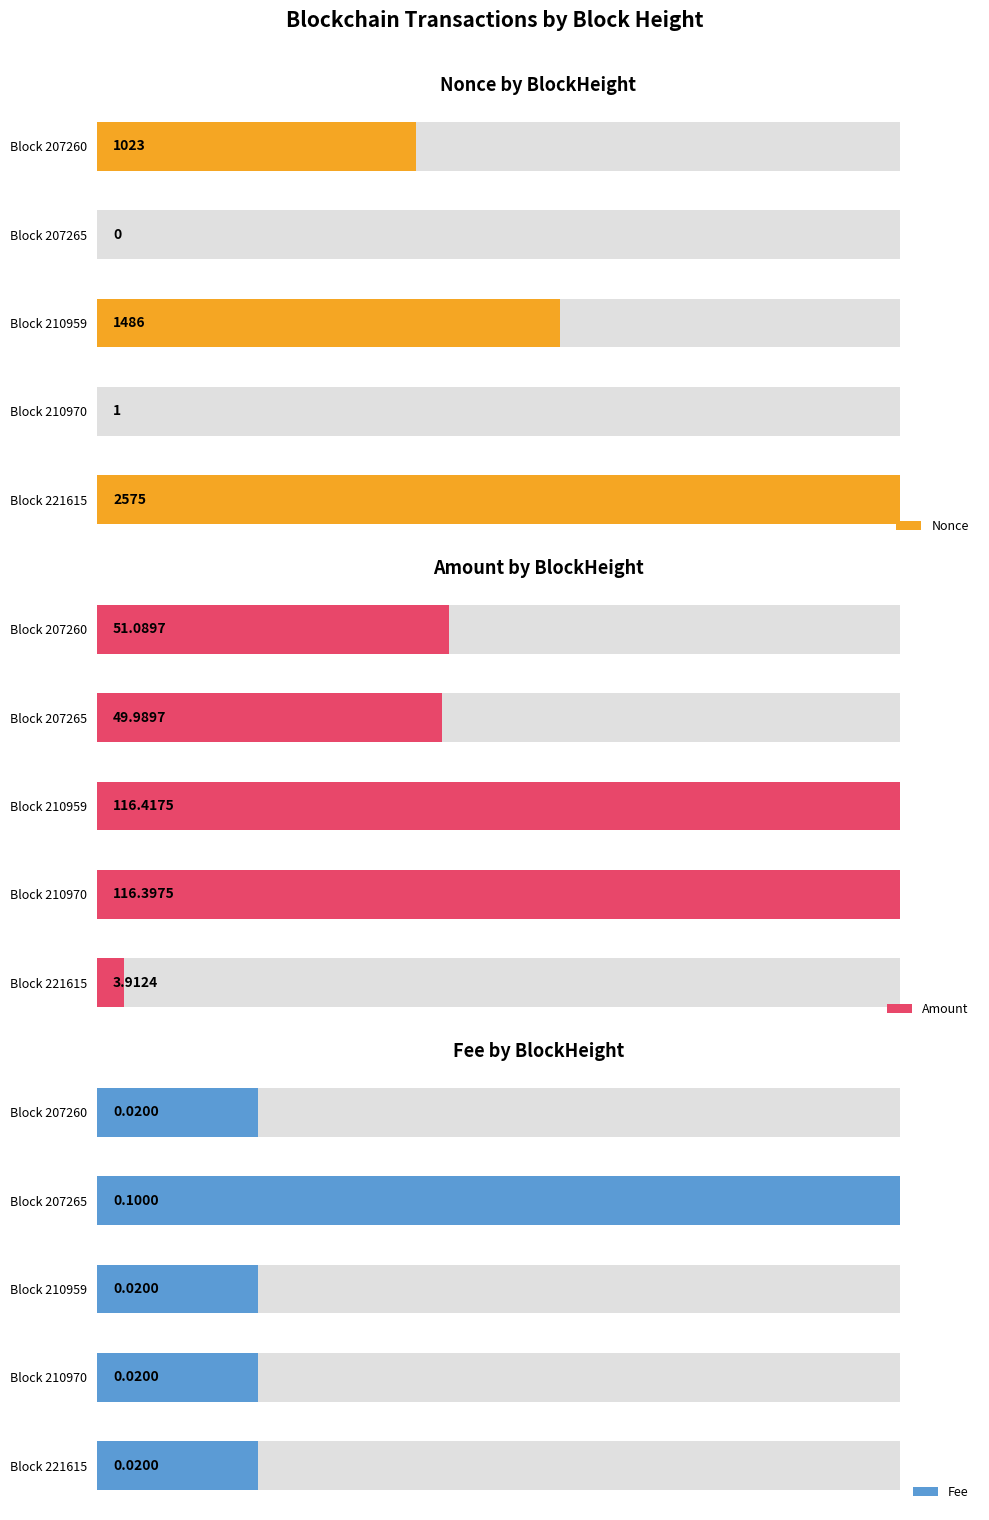

What are all the series names shown in the legend?

Nonce, Amount, Fee